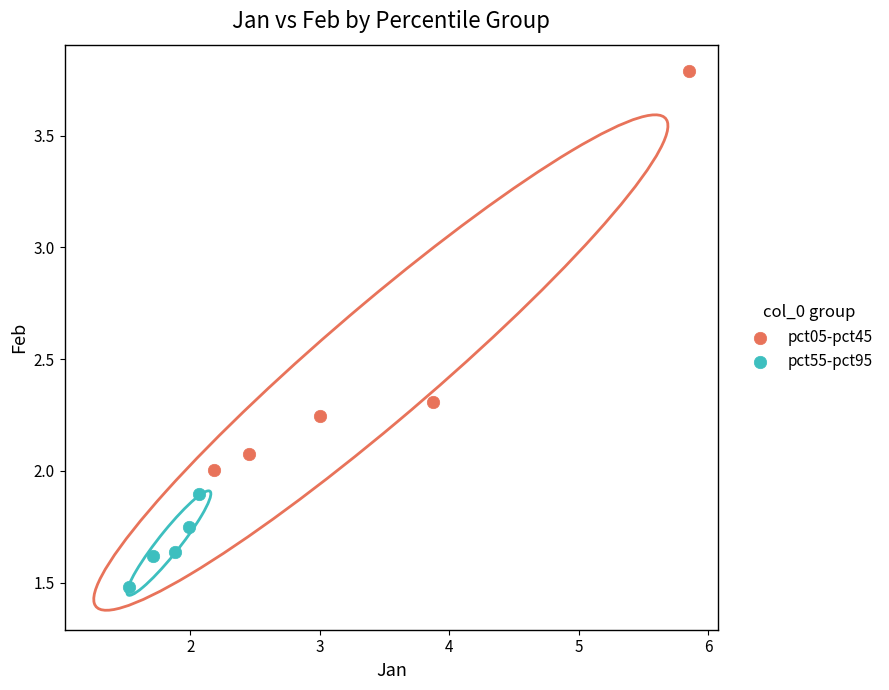

Which series has the widest spread of Y values?

pct05-pct45